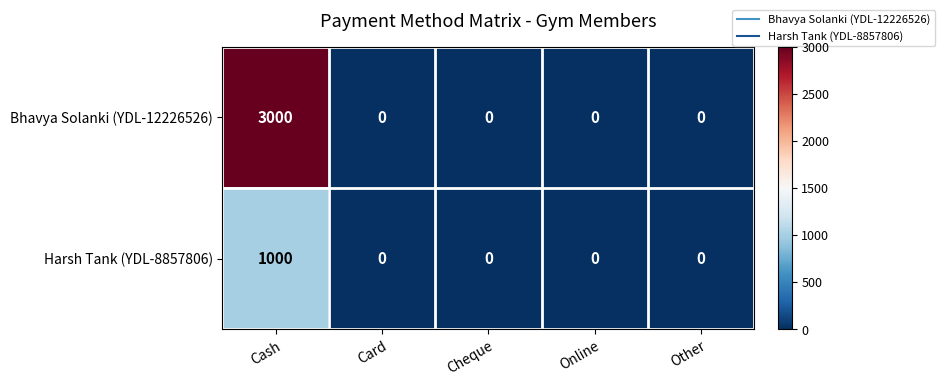

What is the maximum value shown in the chart?

3000